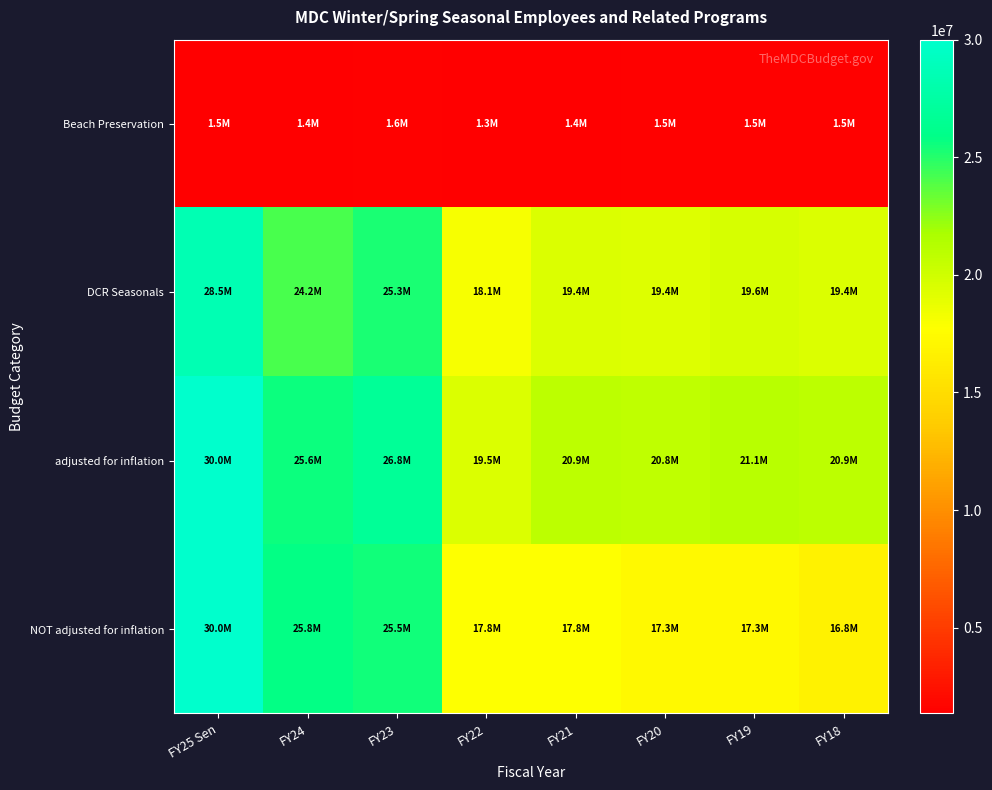

Reading left to right, what are all the values shown in this chart?

Beach Preservation: FY25 Sen=1460231	FY24=1392917	FY23=1569496	FY22=1349133	FY21=1445780	FY20=1462203	FY19=1508771	FY18=1483935
DCR Seasonals: FY25 Sen=28545635	FY24=24161523	FY23=25277236	FY22=18129922	FY21=19428681	FY20=19359253	FY19=19629182	FY18=19403619
adjusted for inflation: FY25 Sen=30005866	FY24=25554441	FY23=26846732	FY22=19479055	FY21=20874461	FY20=20821456	FY19=21137952	FY18=20887553
NOT adjusted for inflation: FY25 Sen=30005866	FY24=25780350	FY23=25490879	FY22=17754079	FY21=17754079	FY20=17312711	FY19=17302412	FY18=16750192